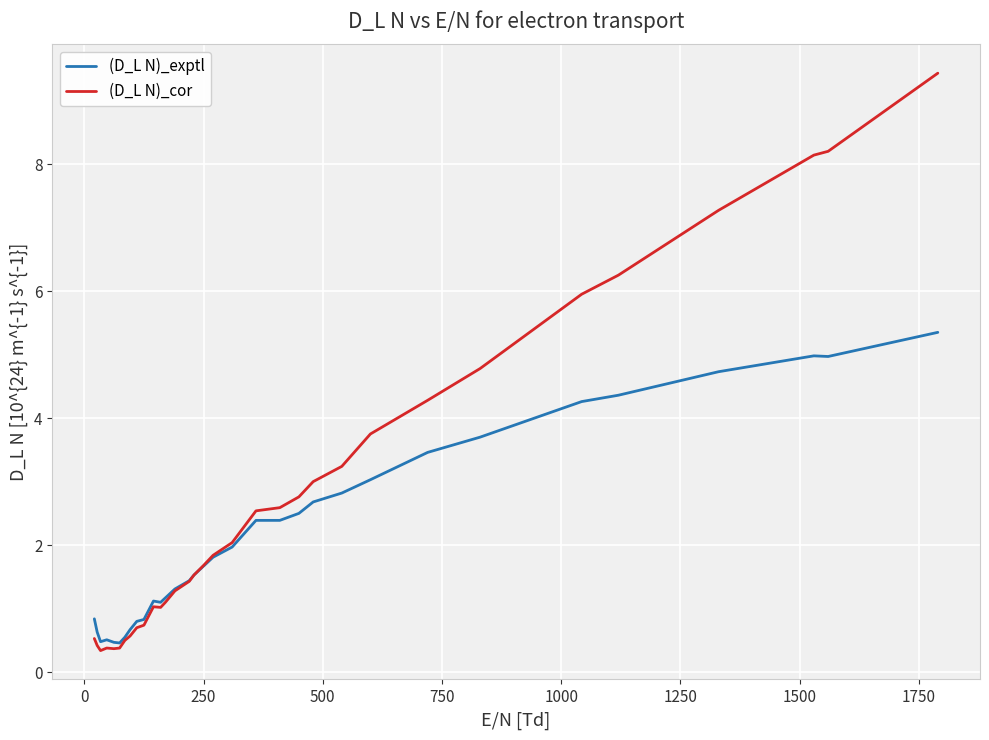

Which series has the largest total across all categories?

(D_L N)_cor